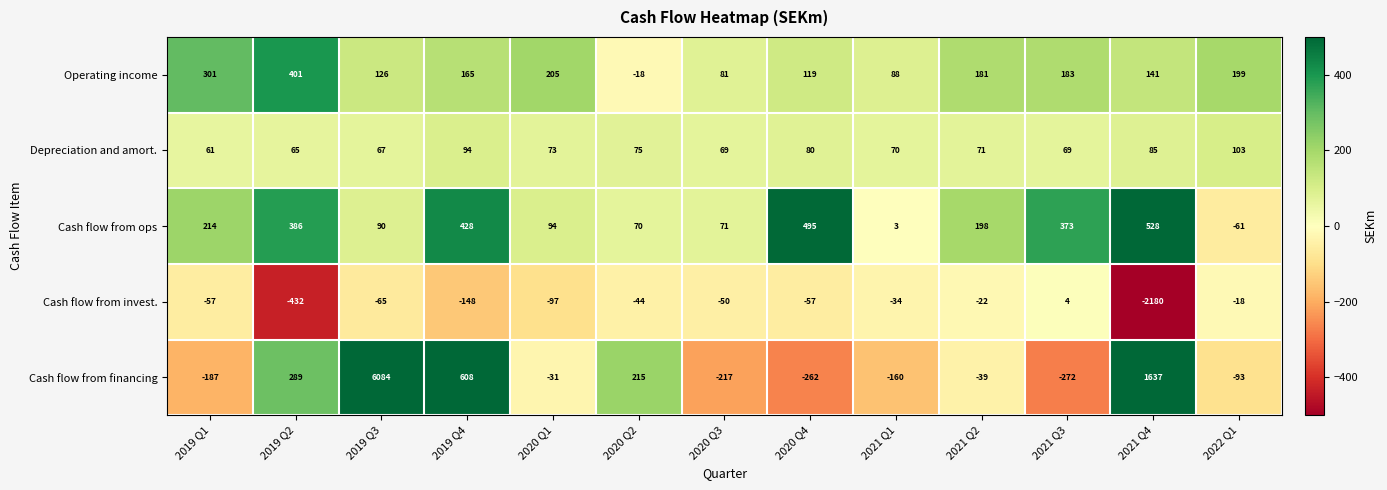

What is the minimum value shown in the chart?

-2180